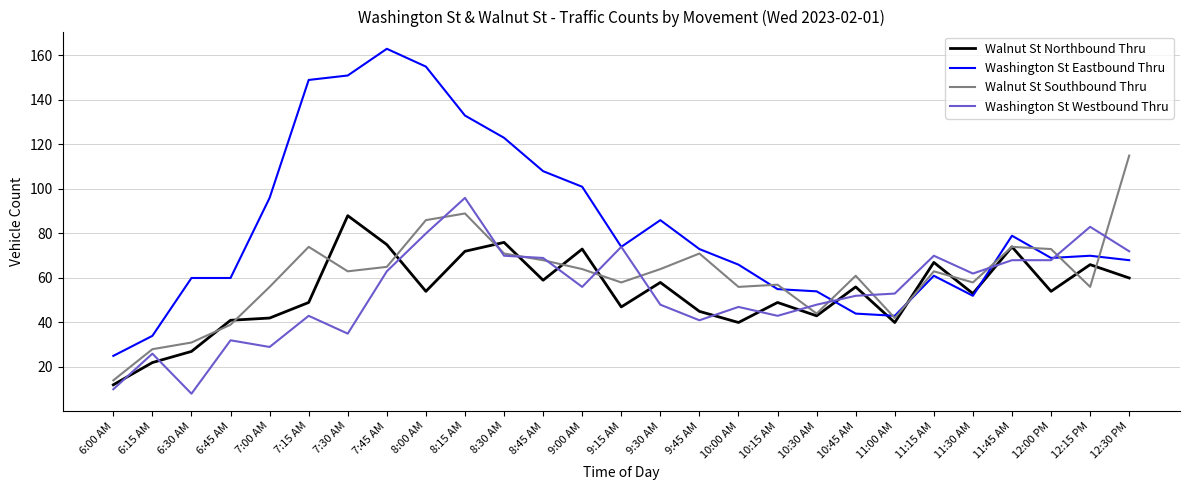

Rank the series by their maximum value, from highest to lowest.

Washington St Eastbound Thru, Walnut St Southbound Thru, Washington St Westbound Thru, Walnut St Northbound Thru